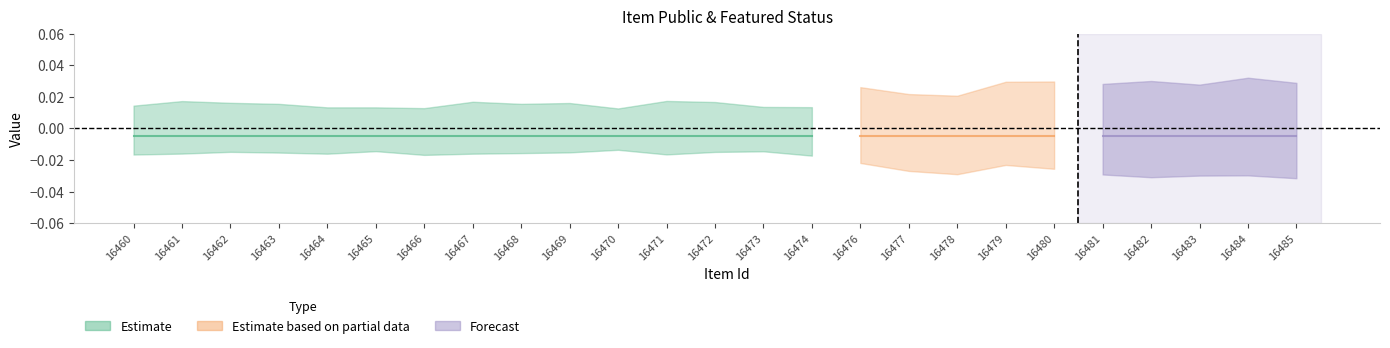

True or false: featured has more than 0 interior local peaks.

False